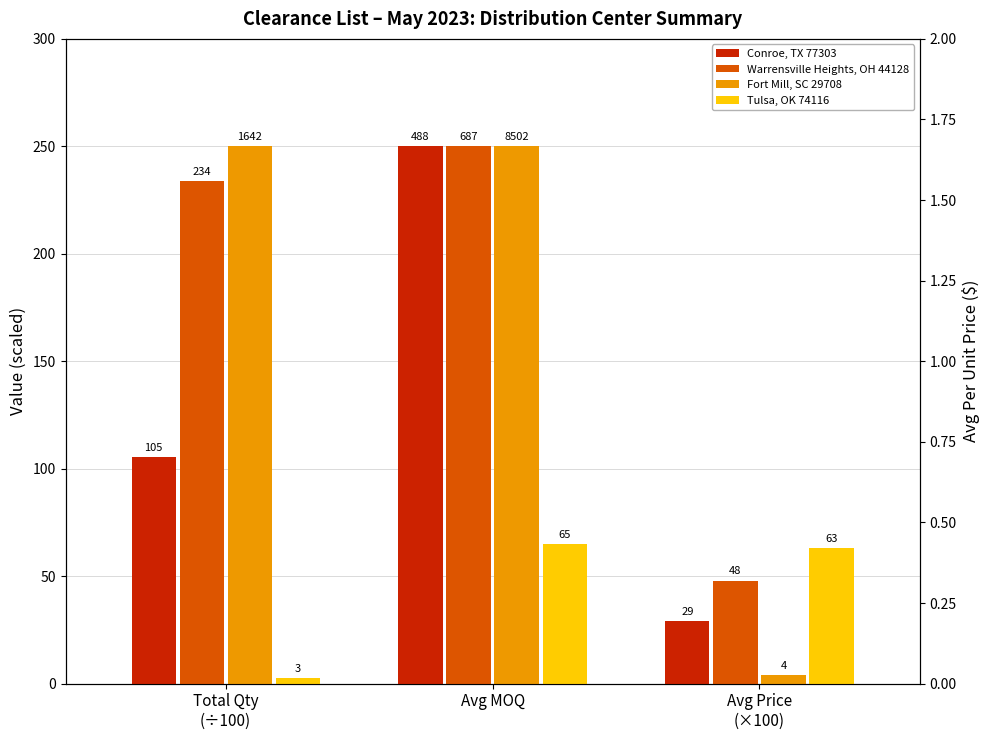

What is the sum of the Fort Mill, SC 29708 values at Avg Price
(×100) and Avg MOQ?

254.0